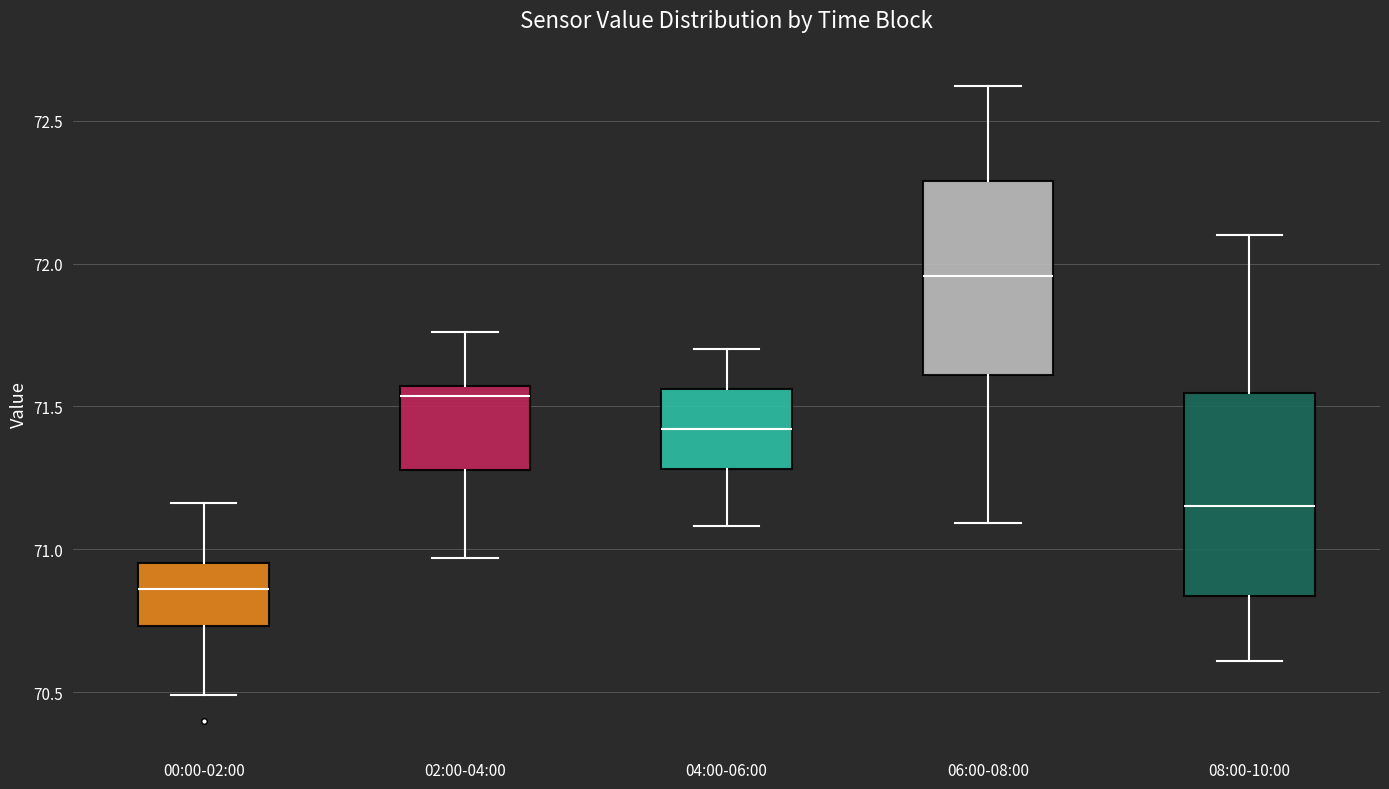

Where is the lower edge of the box for 08:00-10:00 on the y-axis? The values are not printed on the chart, so give them approximately, as read against the axis.

70.85